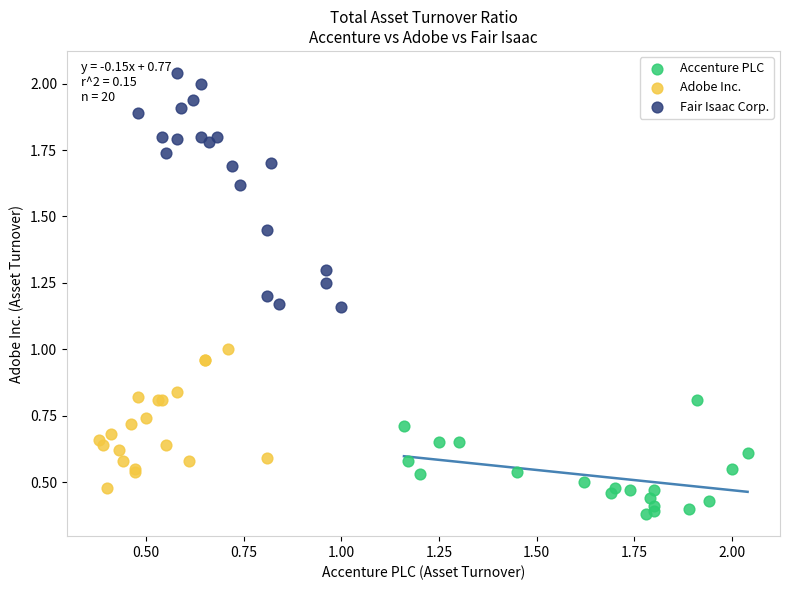

Which series reaches the maximum Y coordinate?

Fair Isaac Corp.